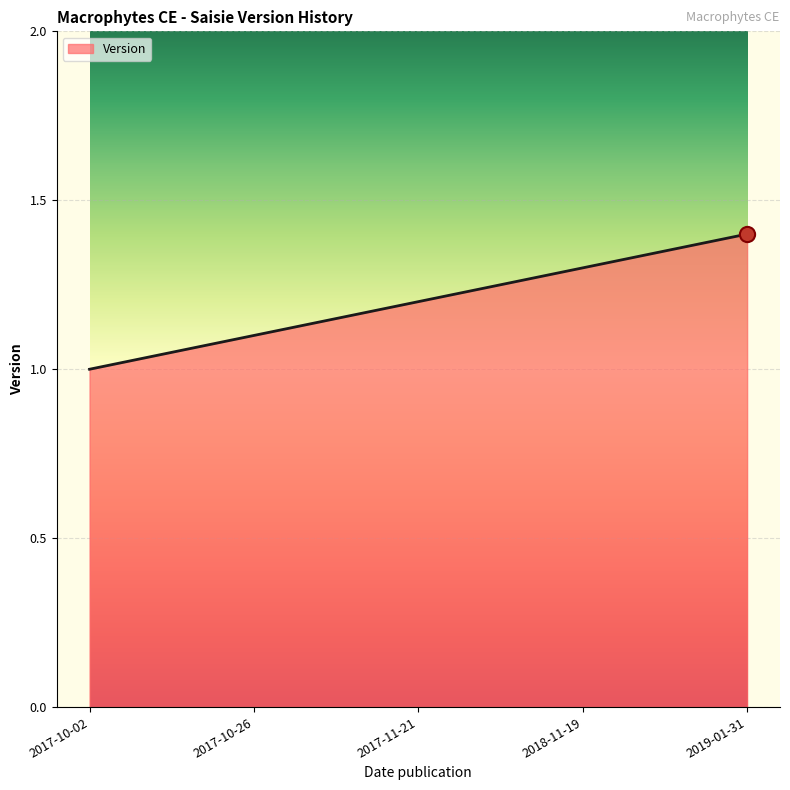

Approximately how many times larger is the value at 2017-10-26 compared to 2017-10-02?

1.1